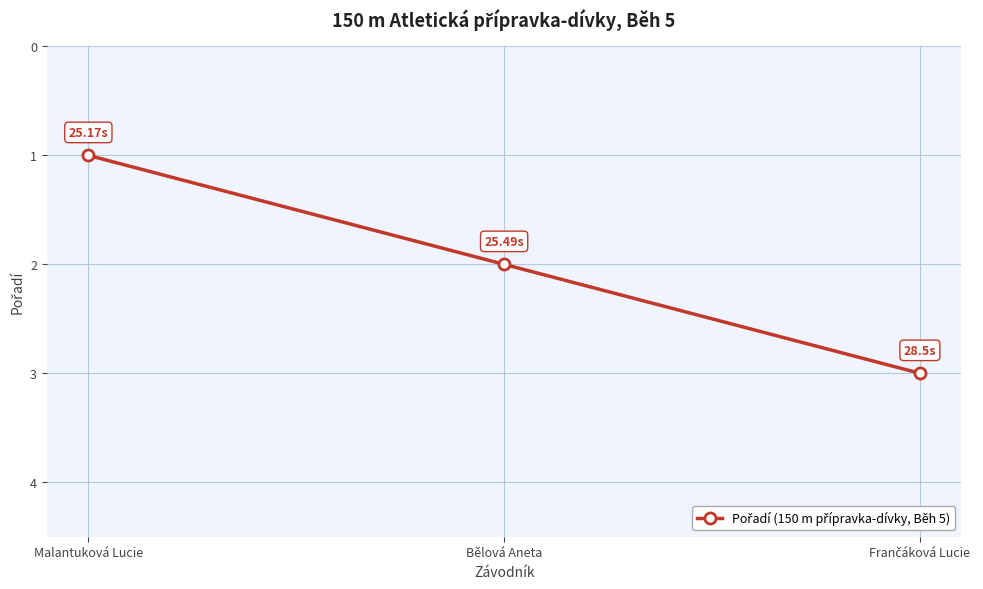

Is this an area chart (filled region under the line)?

No